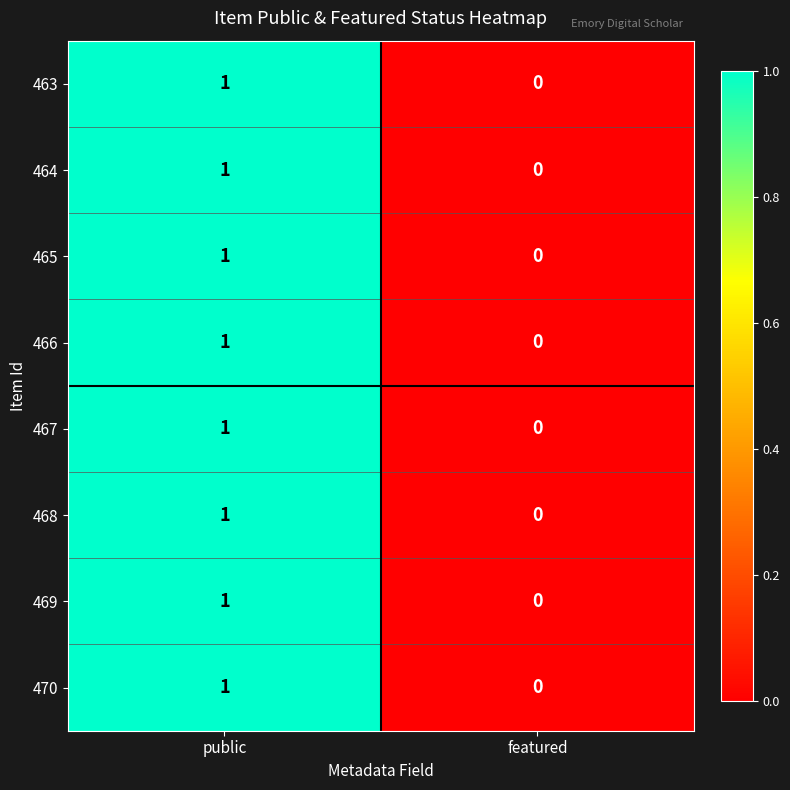

At which category is the sum across all series the highest?

public